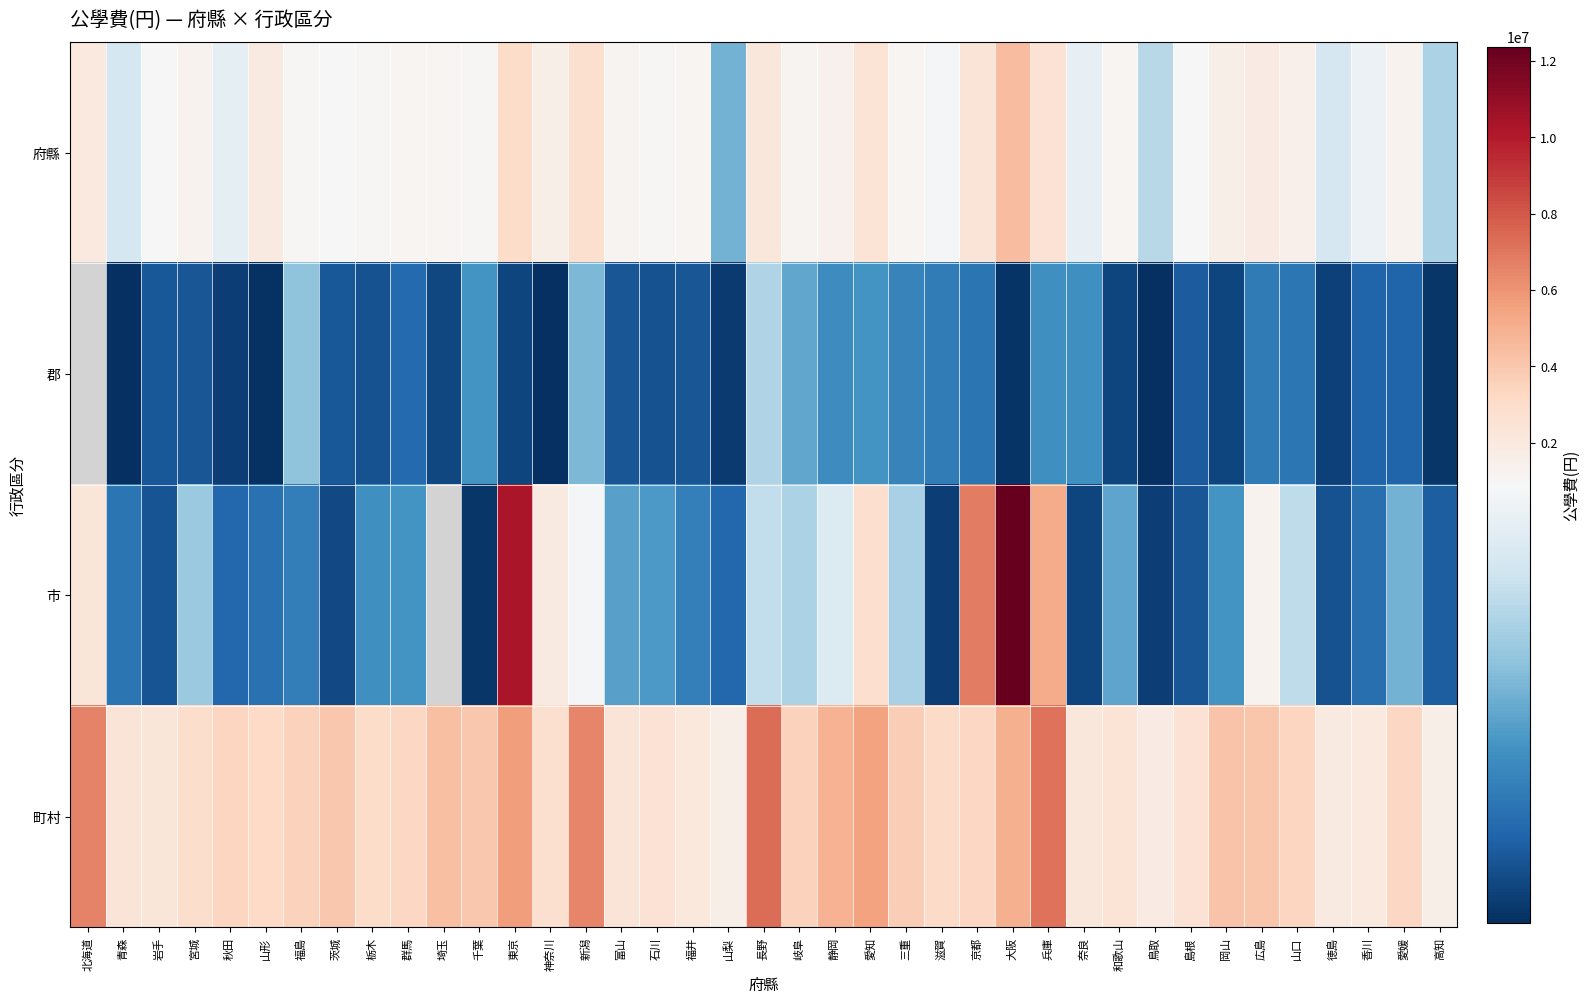

At which label is 府縣 closest to 2443744?

愛知